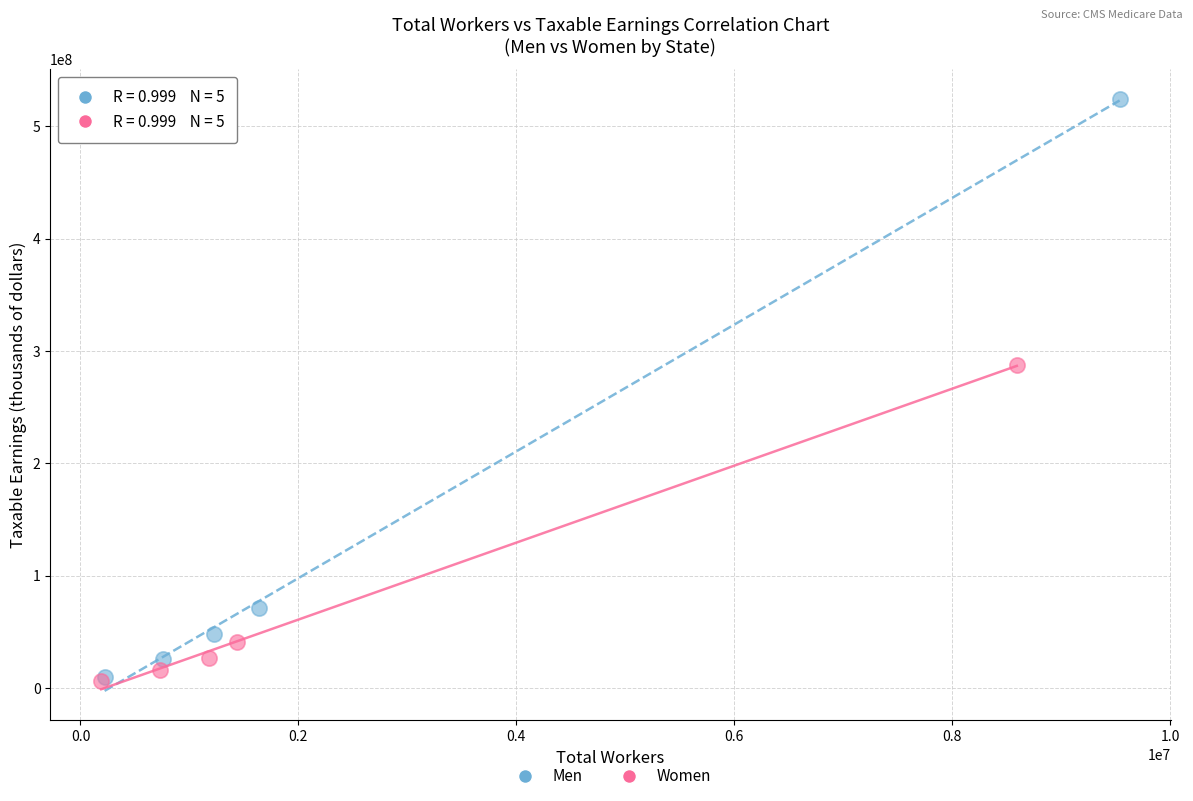

What are all the series names shown in the legend?

Men, Women